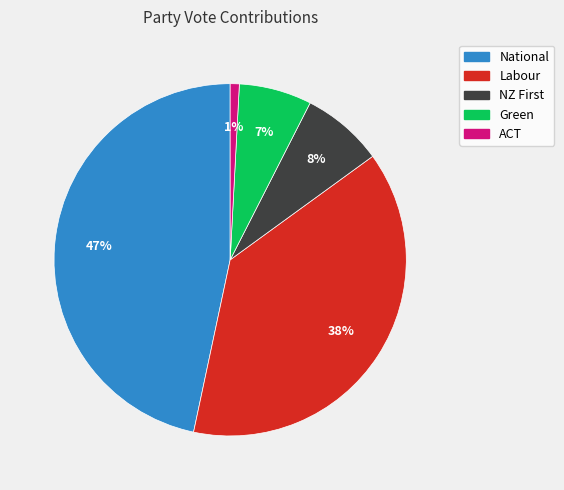

Which has a higher value, ACT or Labour?

Labour